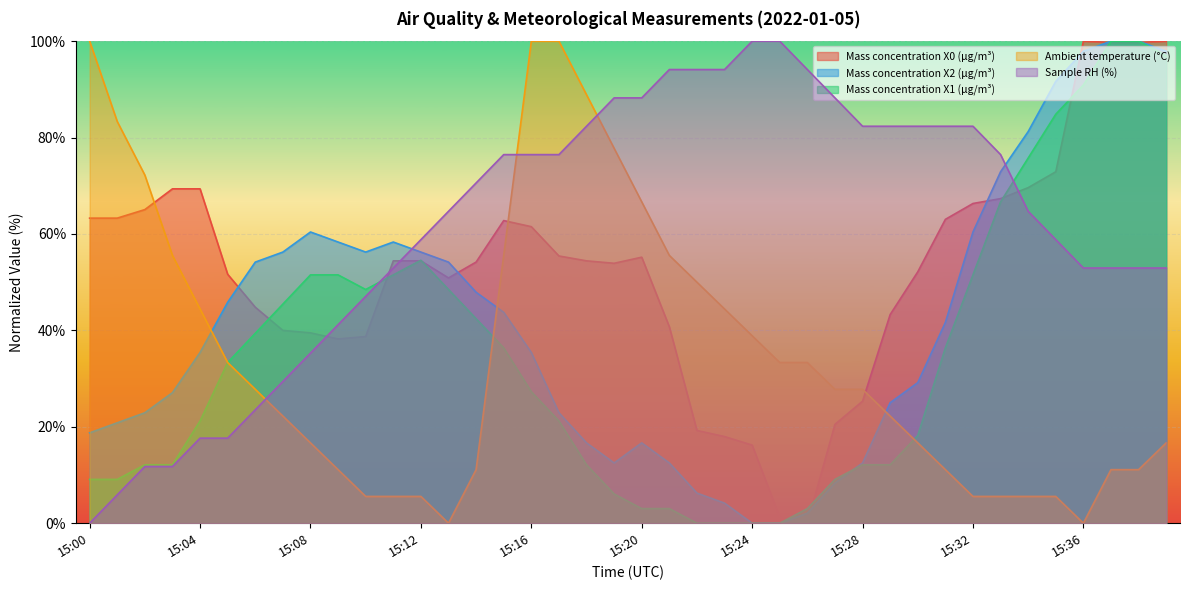

What are all the series names shown in the legend?

Mass concentration X0 (μg/m³), Mass concentration X2 (μg/m³), Mass concentration X1 (μg/m³), Ambient temperature (°C), Sample RH (%)